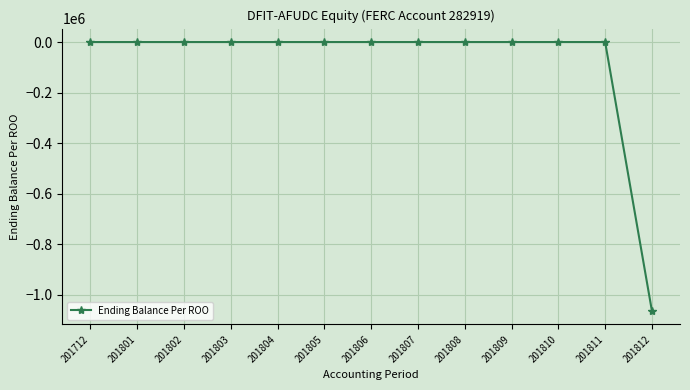

Is it true that the value at 201802 is 0?

True